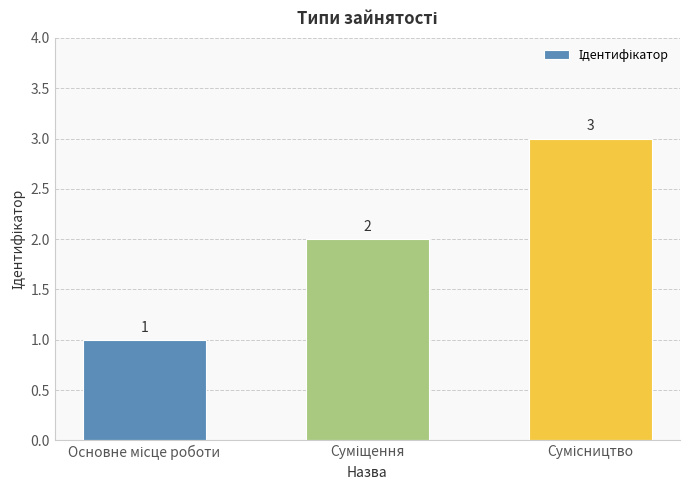

What is the value of the 2nd bar from the left?

2